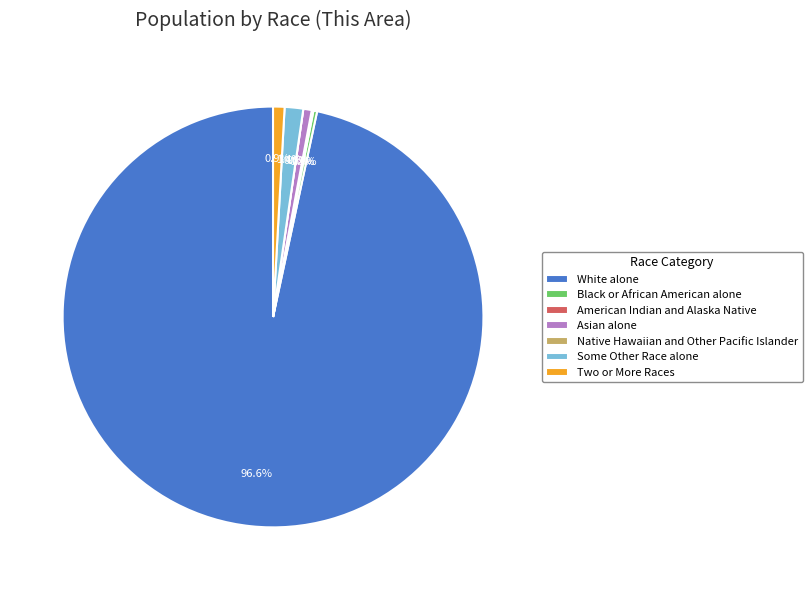

Which slice is the smallest?

Native Hawaiian and Other Pacific Islander